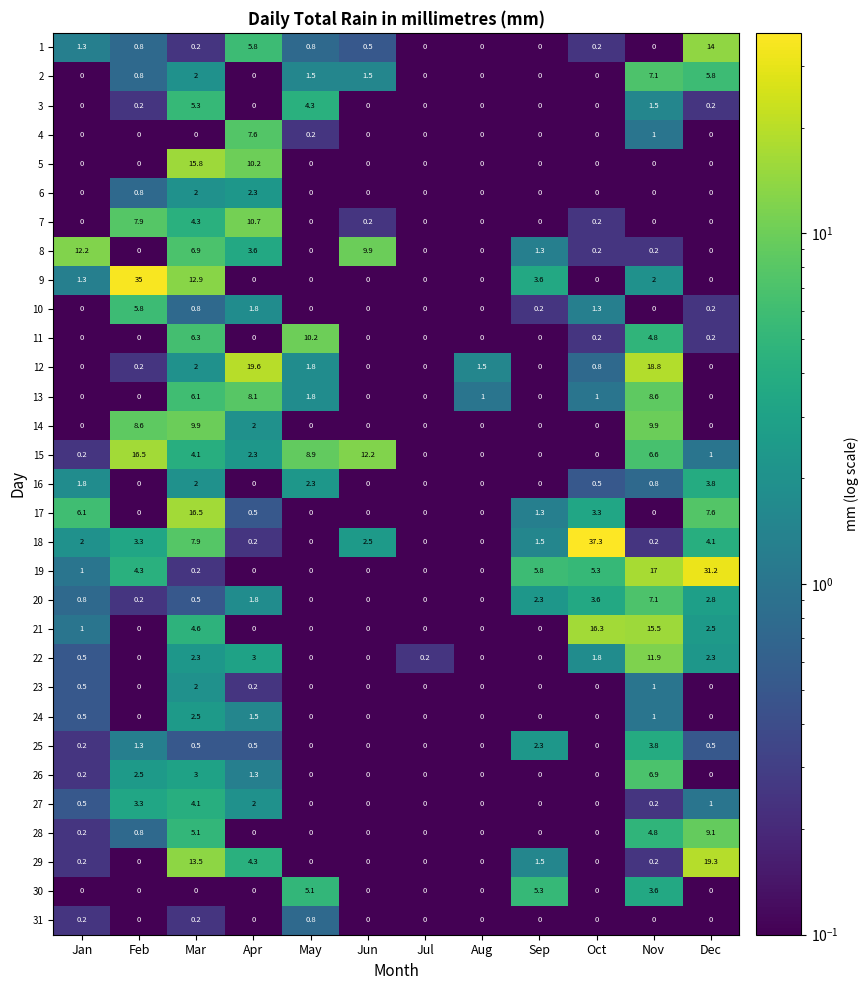

What is the spread (max minus min) of values at Oct?

37.3